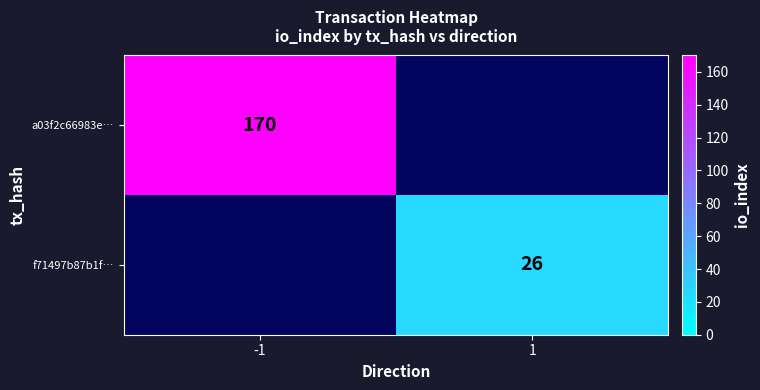

True or false: a03f2c66983e… has a value of 170 at -1.

True